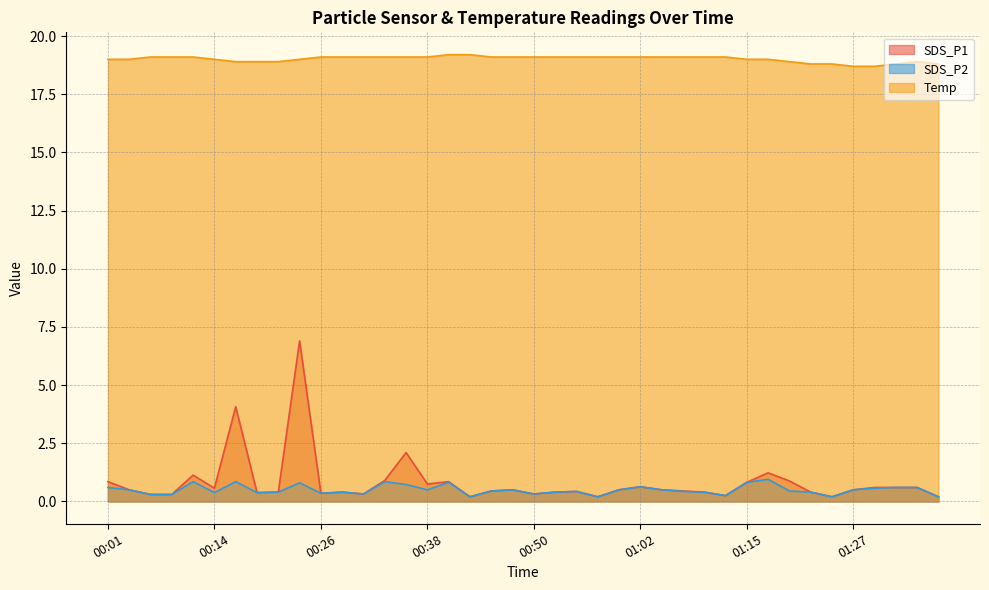

How many interior local peaks does the SDS_P2 series have?

10